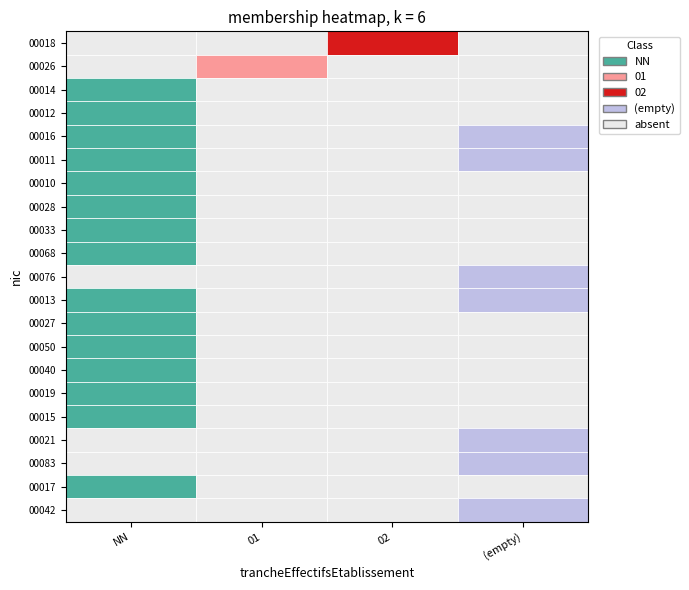

What is the sum of all 00014 values?

1